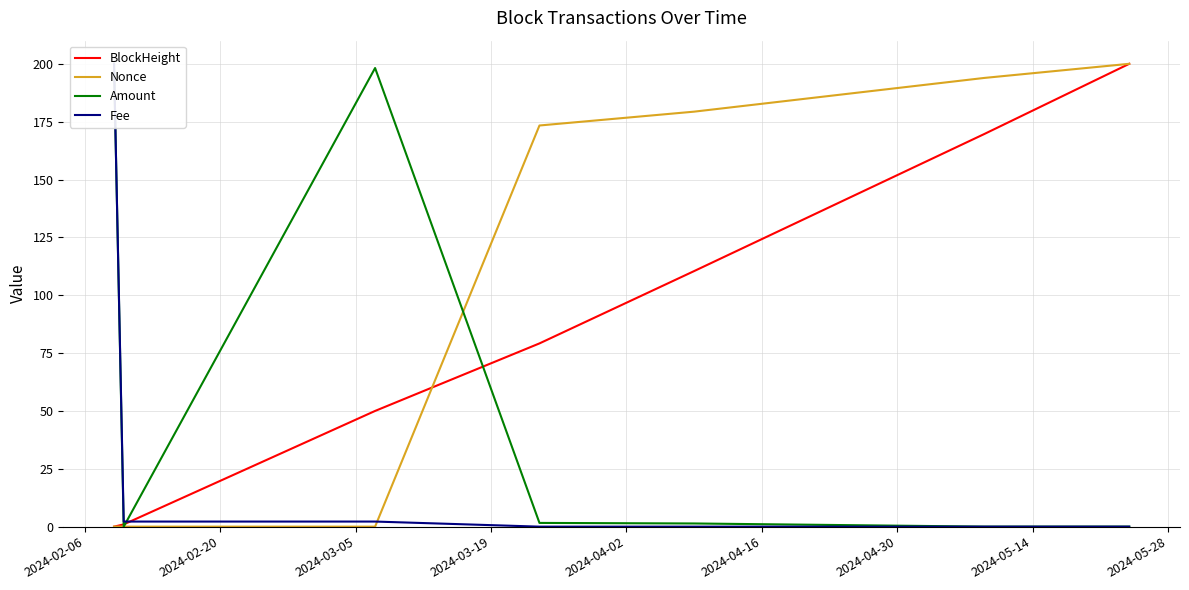

What is the highest value of the Nonce series?

200.0